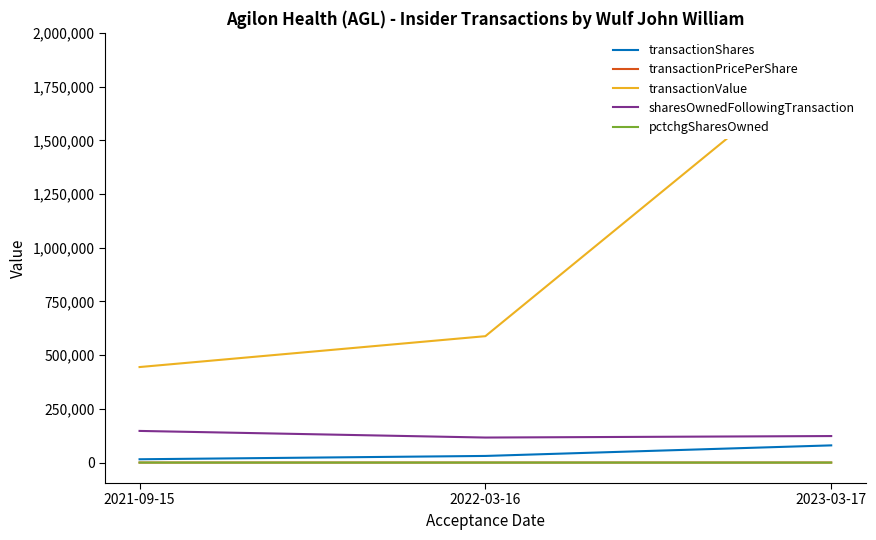

How many values in the sharesOwnedFollowingTransaction series exceed 123392?

1